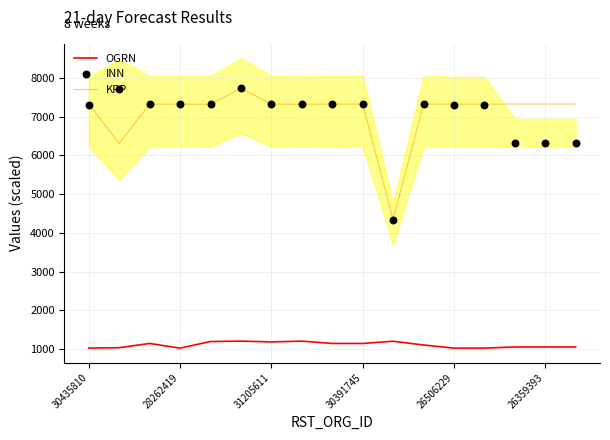

What are all the series names shown in the legend?

OGRN, KPP, INN